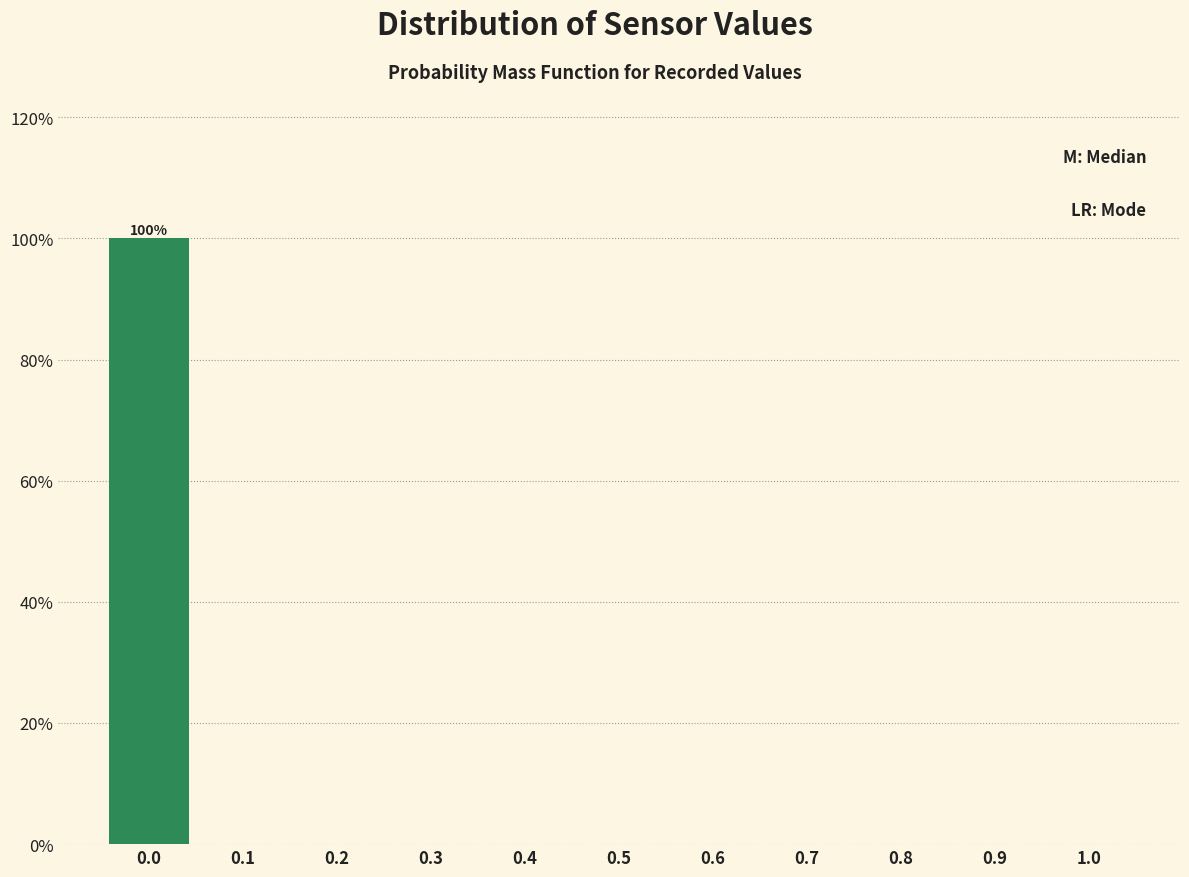

Reading left to right, extract all data points from this chart.

0.0=100	0.1=0	0.2=0	0.3=0	0.4=0	0.5=0	0.6=0	0.7=0	0.8=0	0.9=0	1.0=0